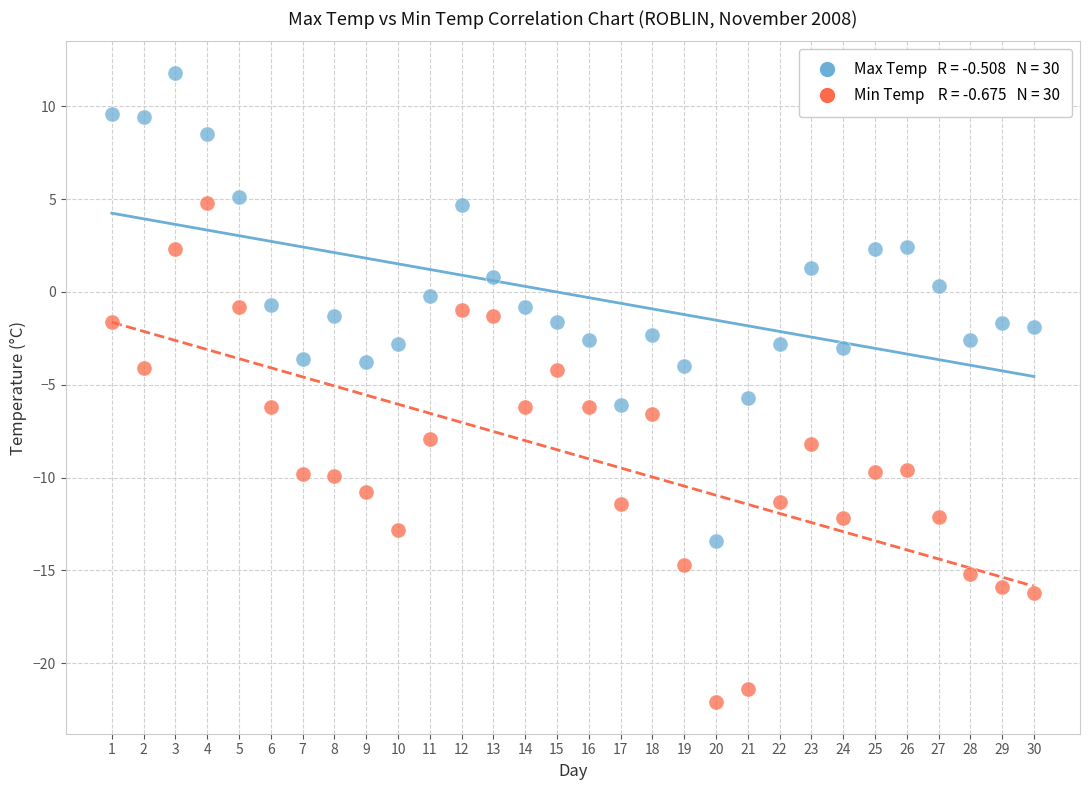

Across all data points, what is the range of X values (max minus min)?

29.0